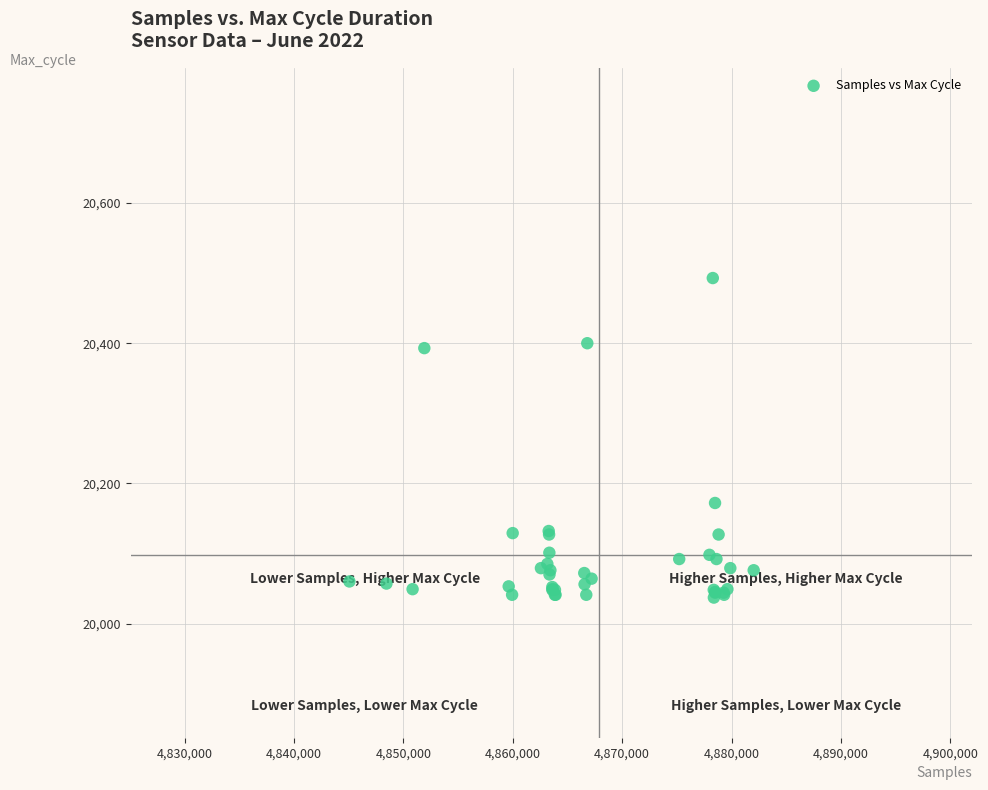

What Y value in the scatter plot is closest to 20265?

20172